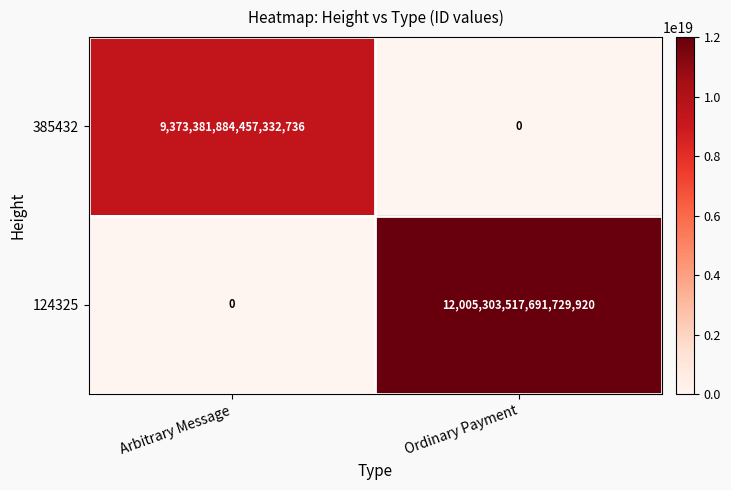

How many categories are shown in the chart?

2